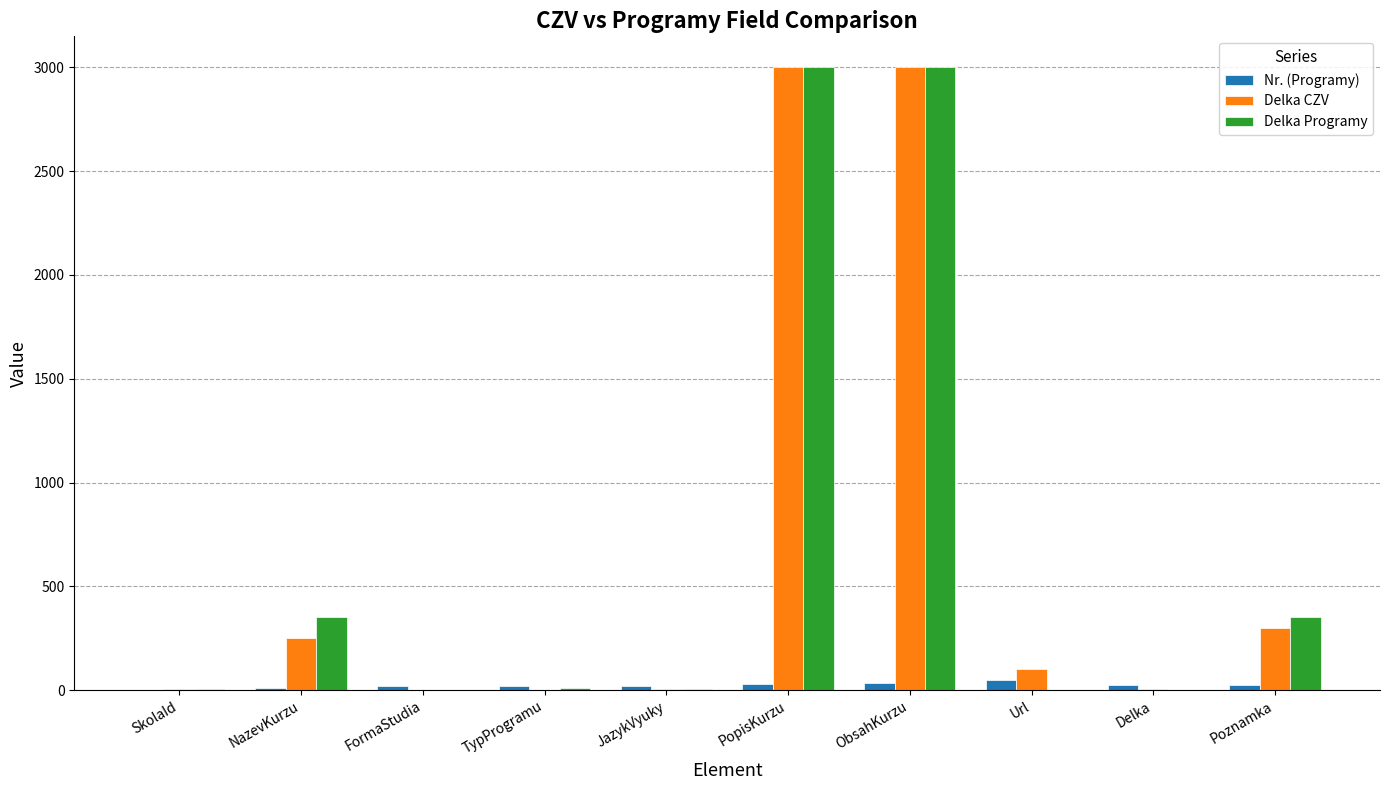

True or false: Delka CZV has a value of 250 at NazevKurzu.

True